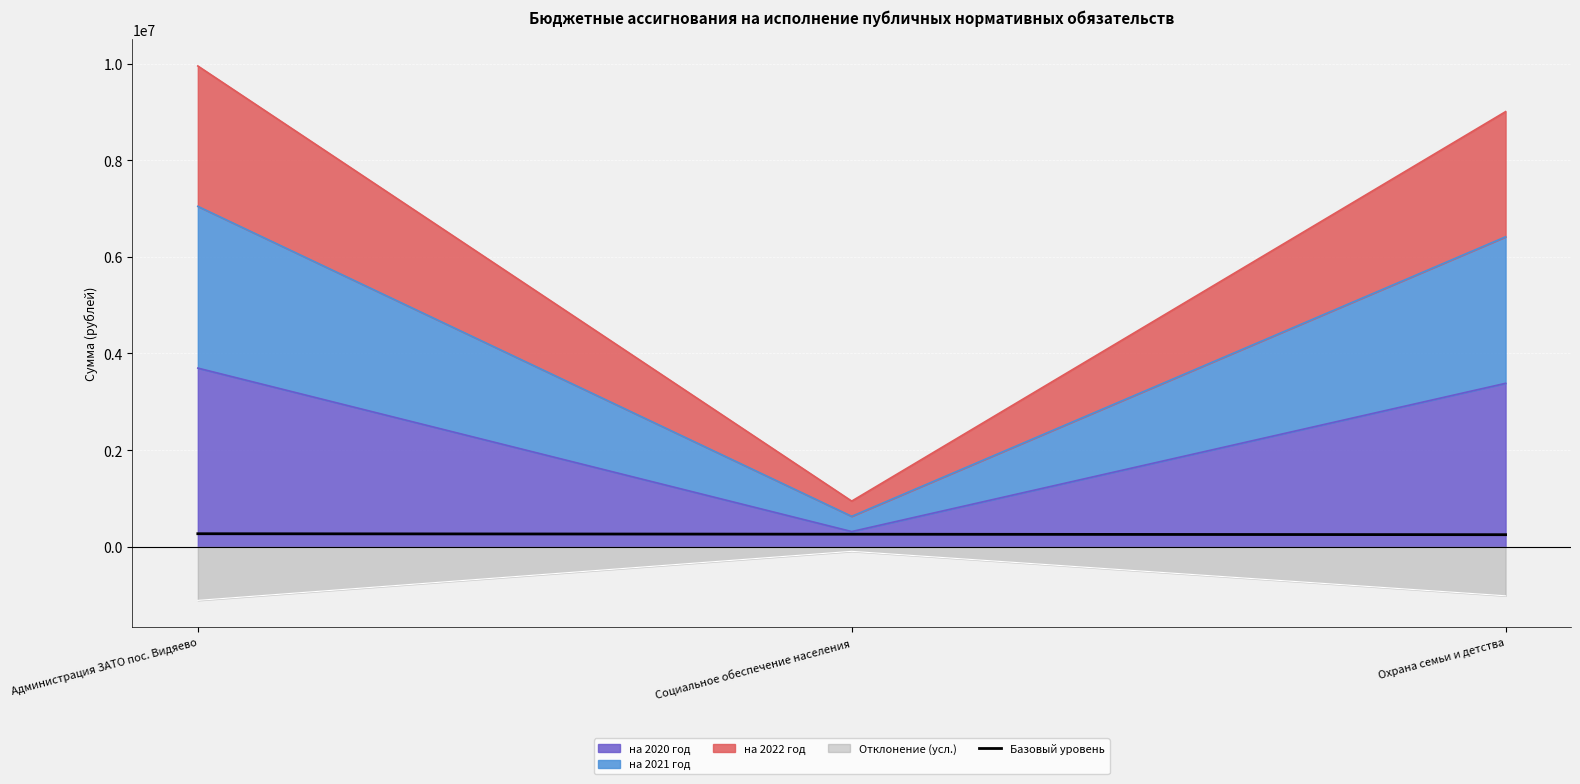

True or false: the data shows 250000 at Охрана семьи и детства.

True